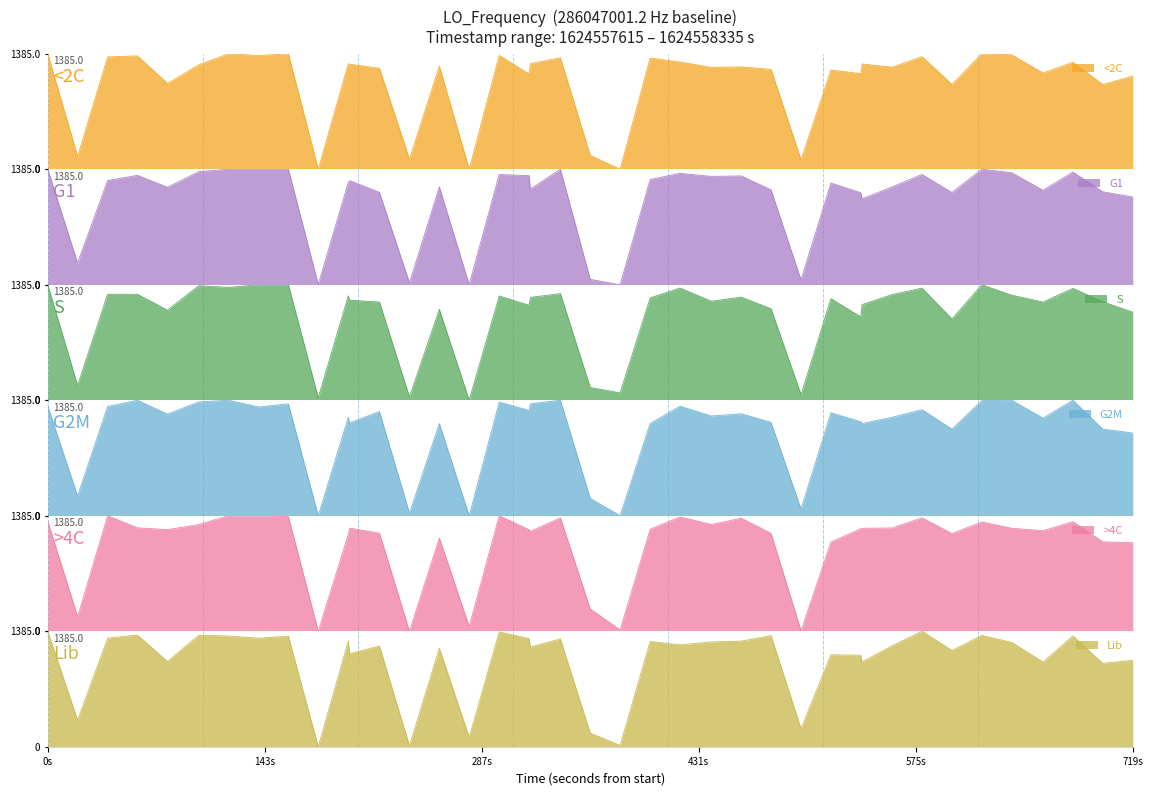

At which category does the chart reach its peak across all series?

0s